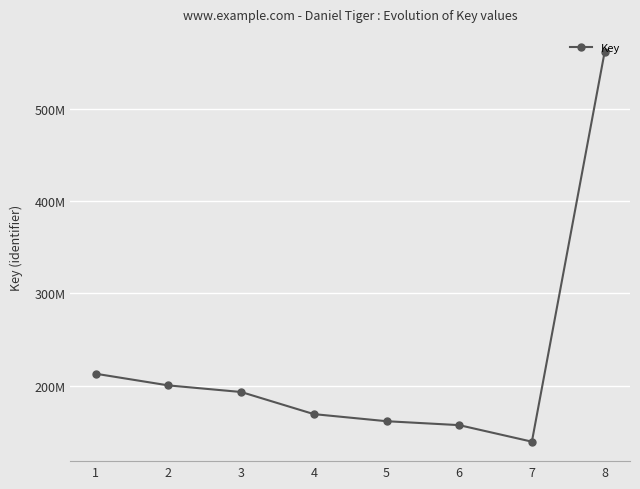

Reading left to right, list all the values displayed in this chart.

213080285	200457403	193324141	169389929	161716766	157461776	139560900	560976741